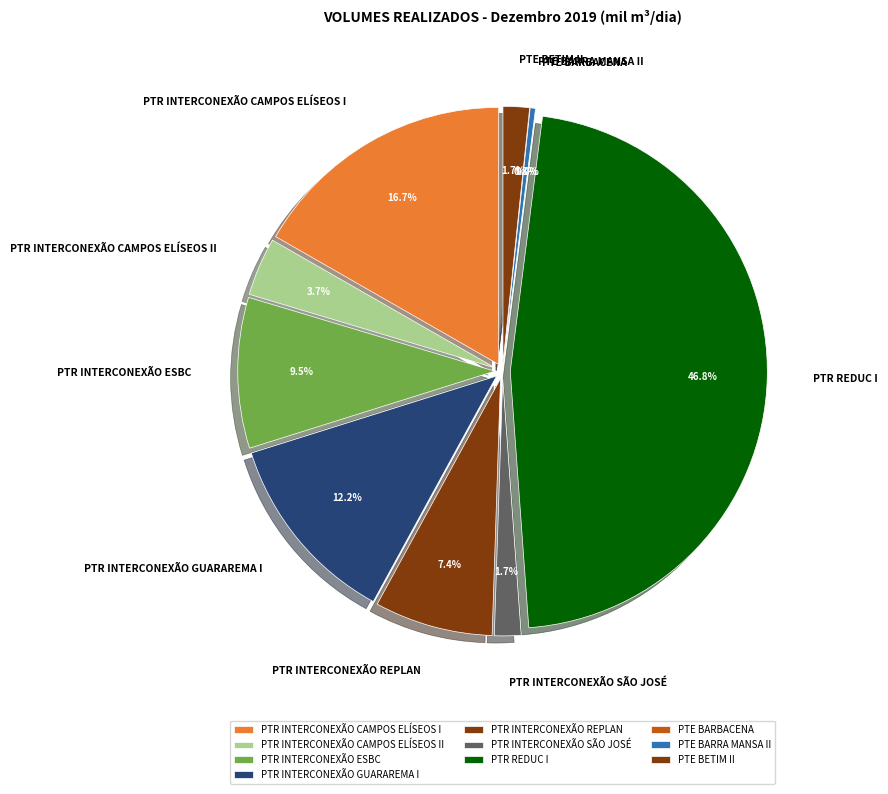

What percentage do PTR INTERCONEXÃO REPLAN and PTR INTERCONEXÃO ESBC together represent?

16.9%